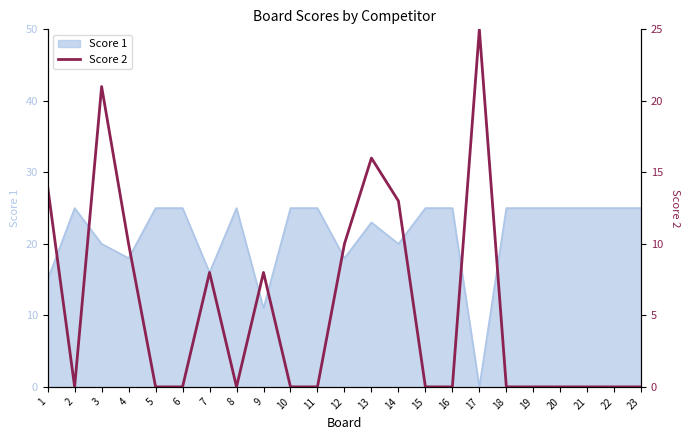

The Score 1 series shows 25 at 6. True or false?

True